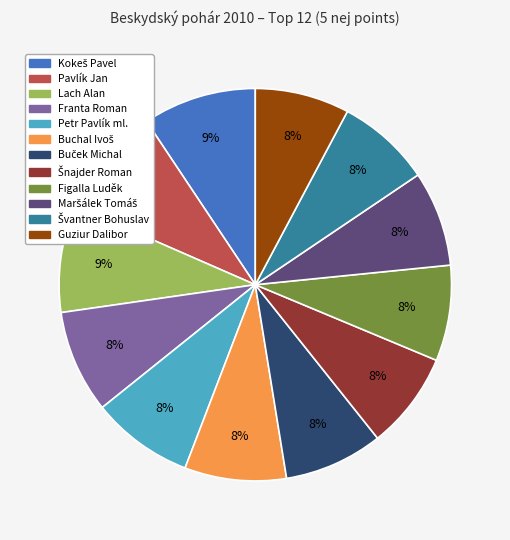

What percentage is the Pavlík Jan slice, to the nearest percent?

9%